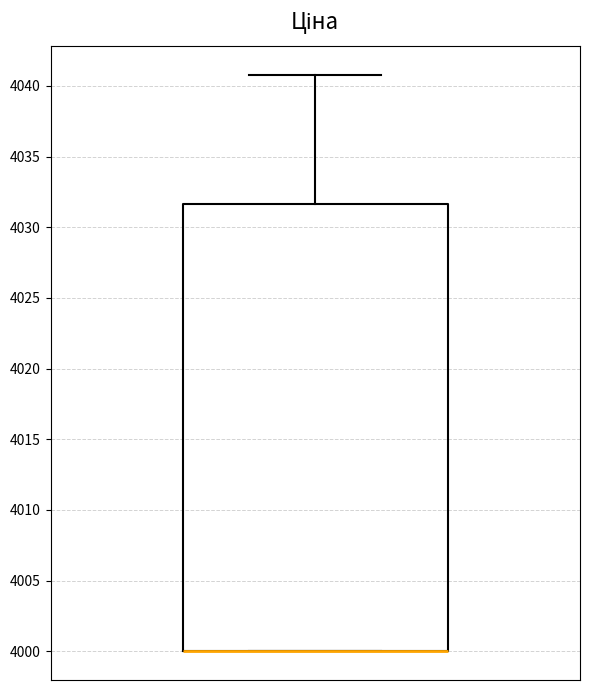

Transcribe this box plot: give where the median line is, the range the box spans, and where the two whiskers end, as read against the y-axis. The values are not printed on the chart, so give them approximately, as read against the axis.

median 4000.0 (drawn on the box's lower edge), box 4000.0 to 4031.5, whiskers 4000.0 to 4041.0